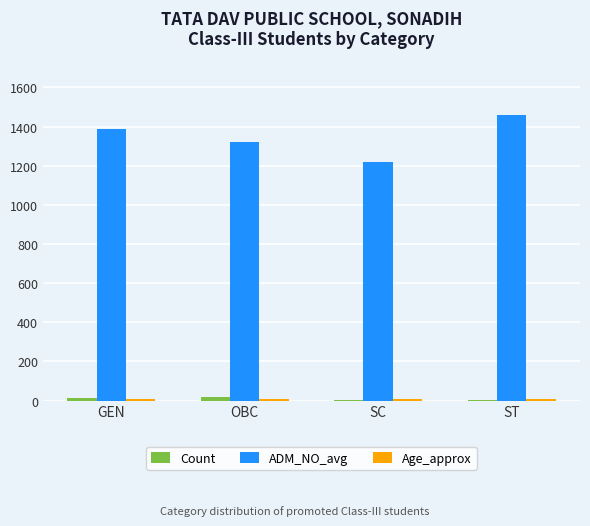

What is the greatest value displayed?

1460